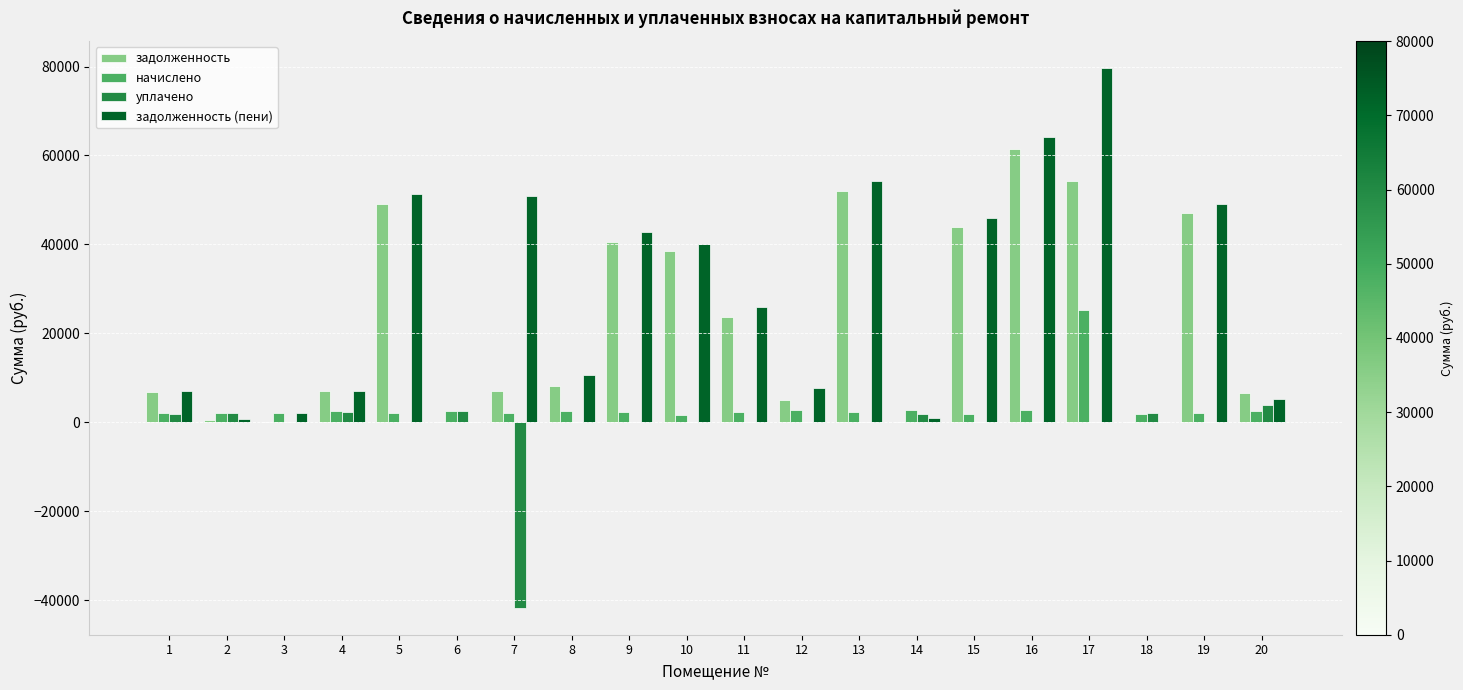

At which category is the sum across all series the highest?

17